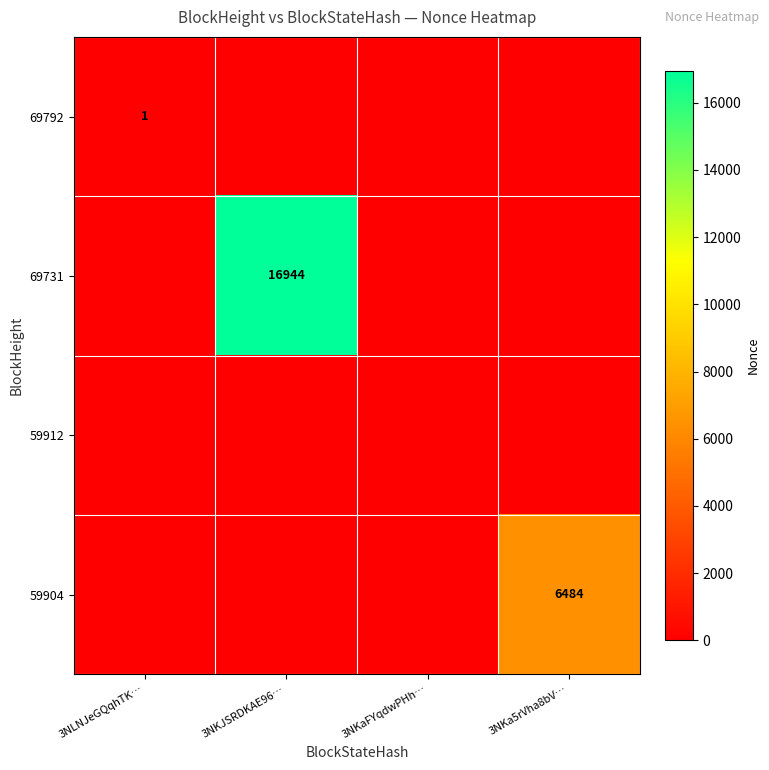

What is the difference between the highest and lowest values at 3NLNJeGQqhTK…?

1